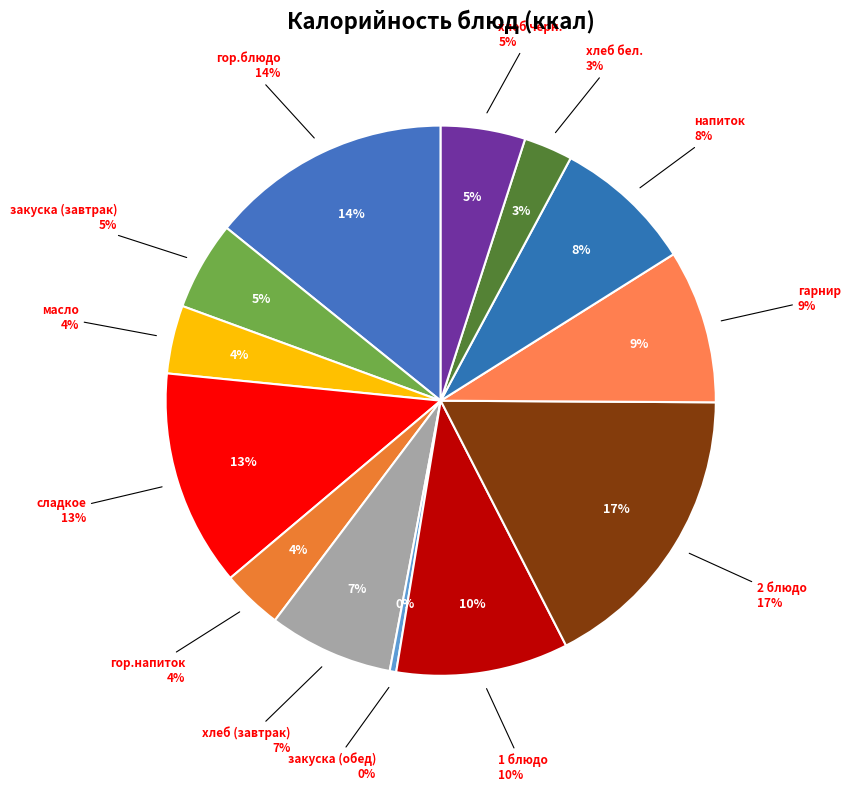

What is the ratio of the value at гор.блюдо to the value at сладкое?

1.1